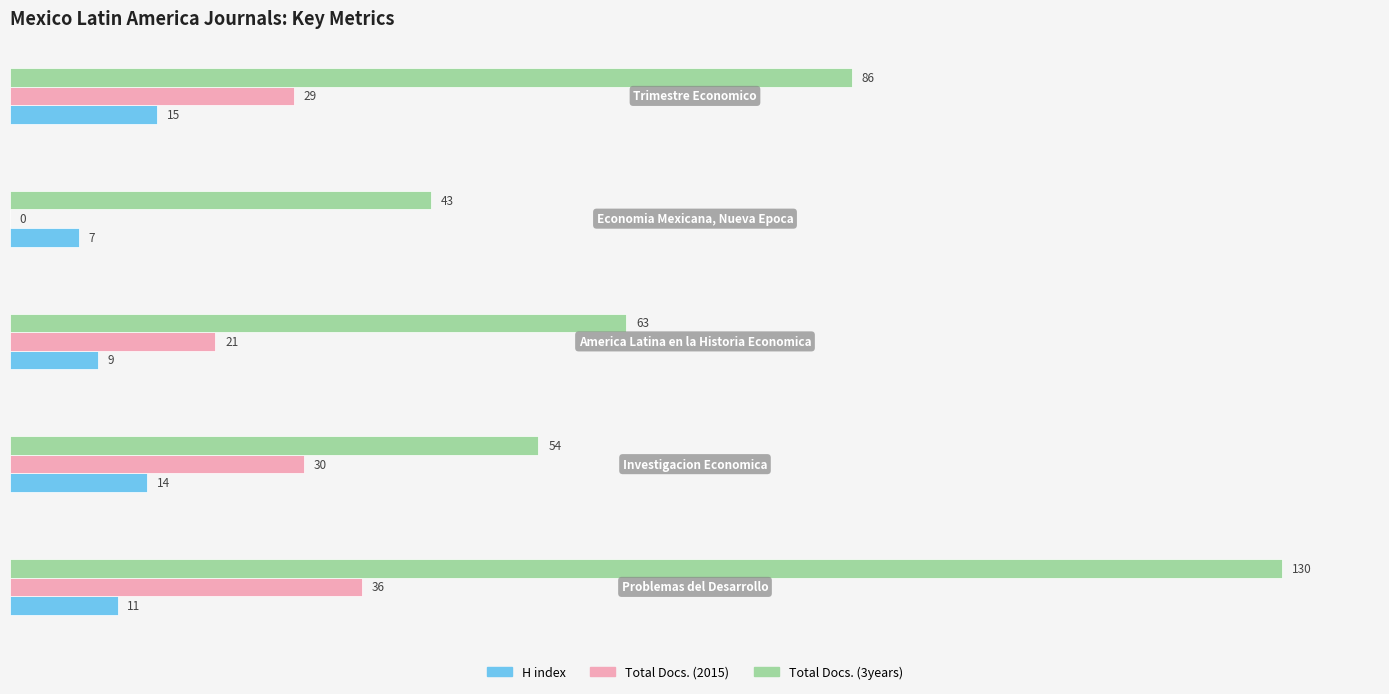

How many H index values are between 9 and 14?

3